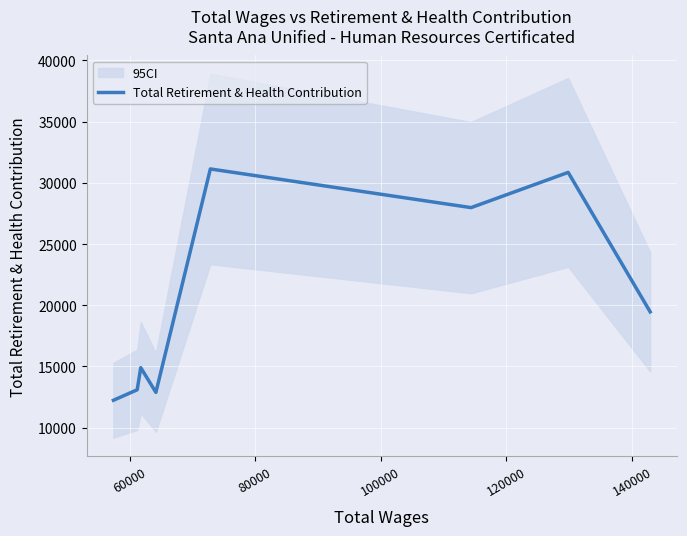

Reading left to right, extract all data points from this chart.

12236	13093	14900	12882	31137	27978	30856	19462